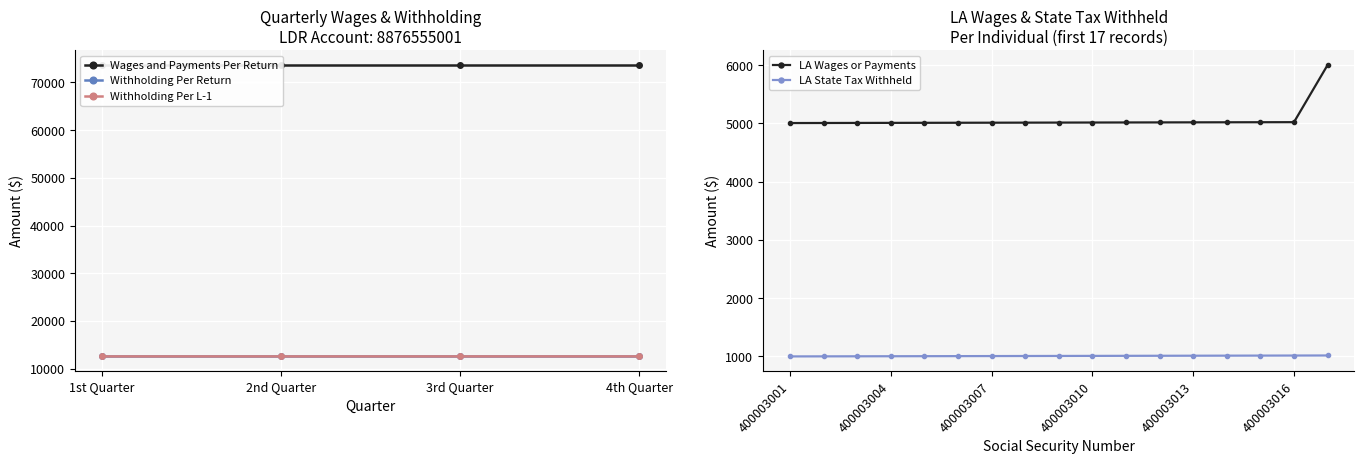

Which has a higher value, 400003017 or 400003005?

400003017